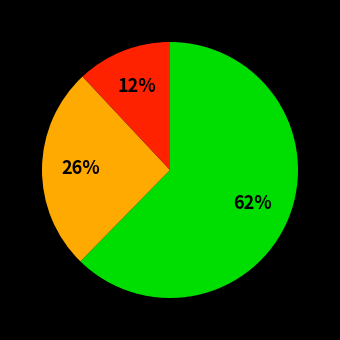

Does any single category account for the majority?

Yes